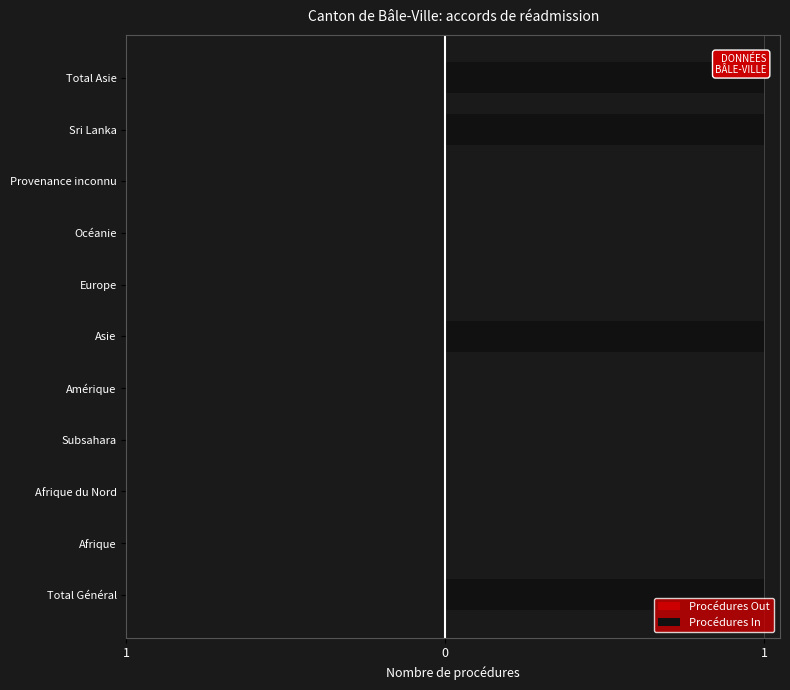

Does the chart contain stacked bars?

No